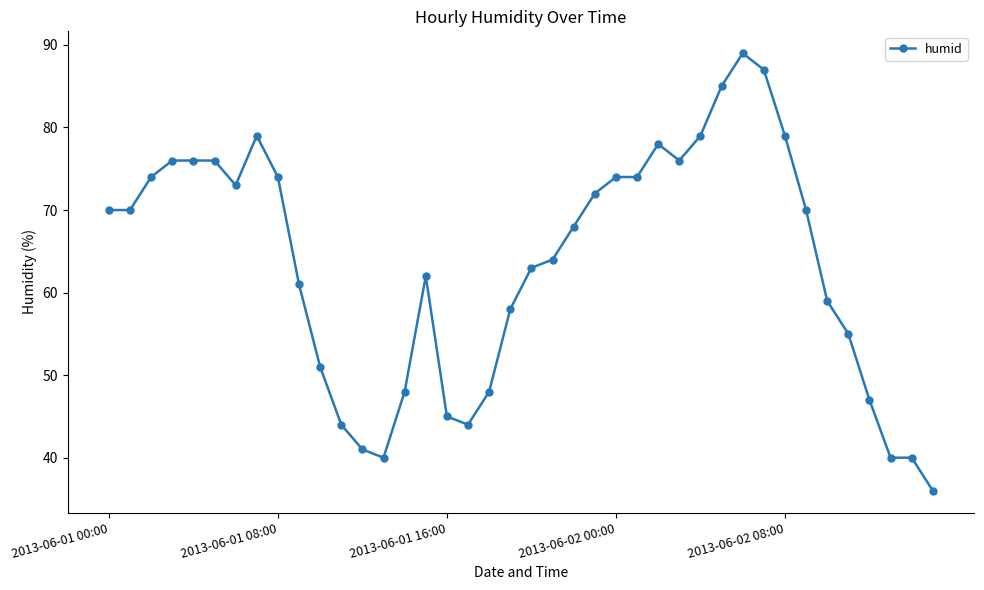

What is the average value?

64